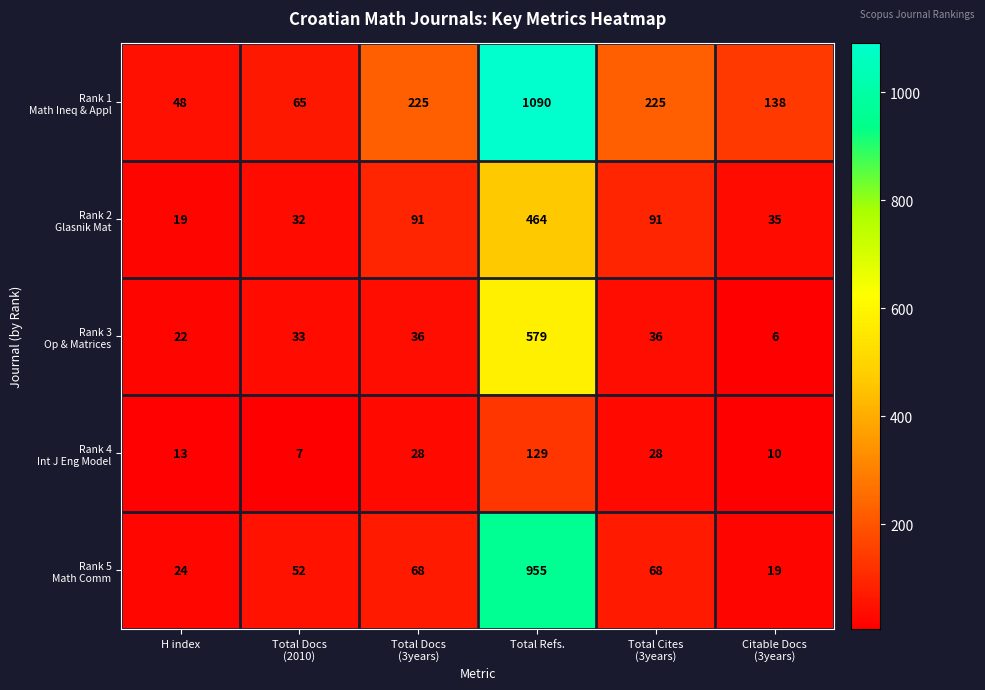

What is the smallest value displayed?

6